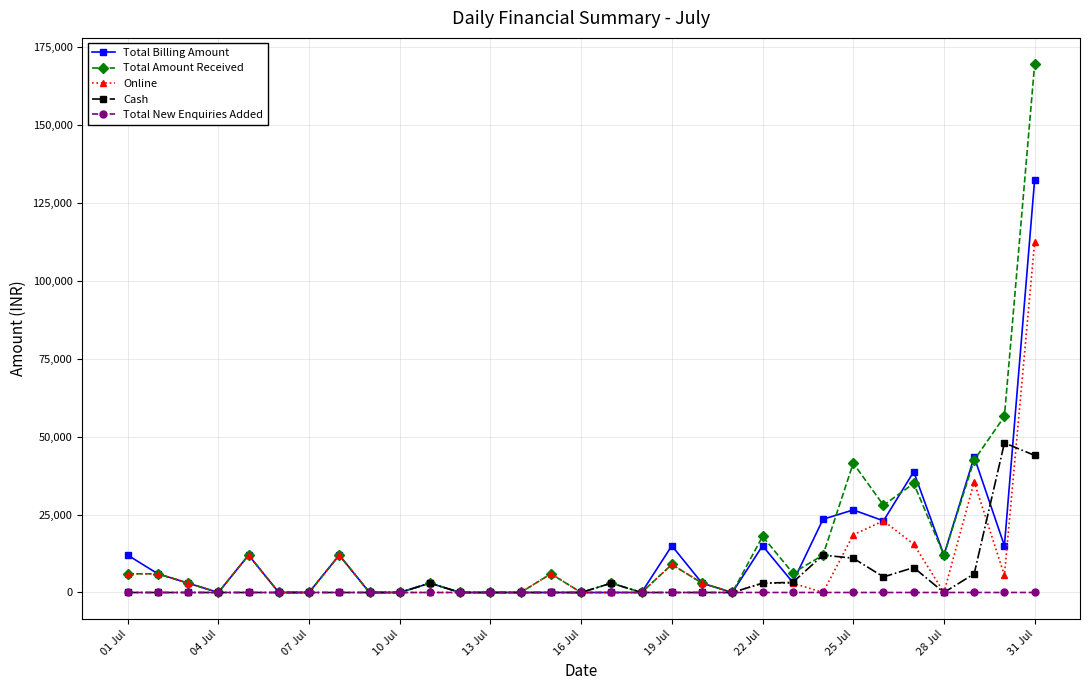

True or false: Online has more than 2 interior local peaks.

True